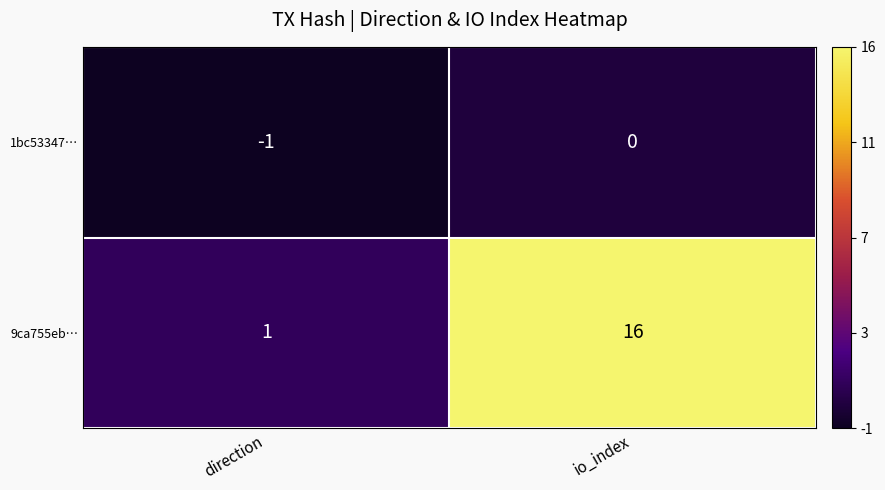

What is the spread (max minus min) of values at direction?

2